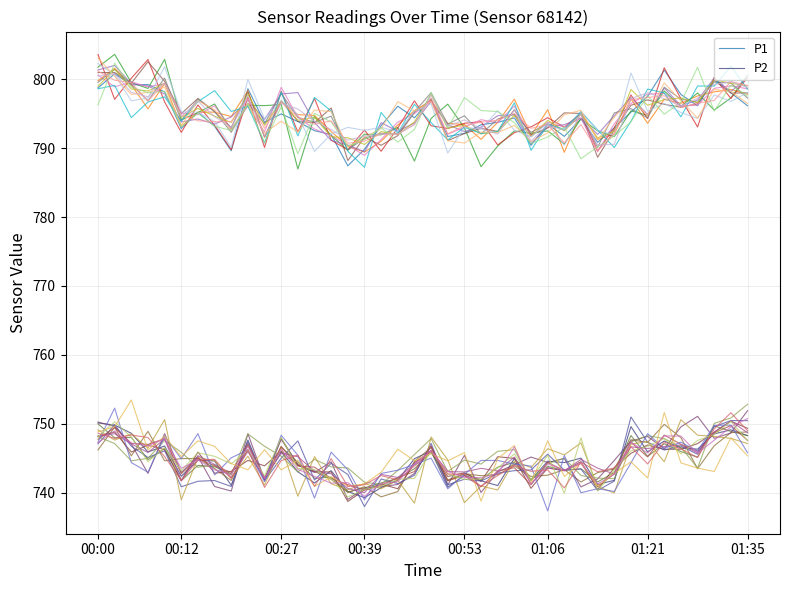

True or false: P2 has a value of 748.3 at 01:35.

True